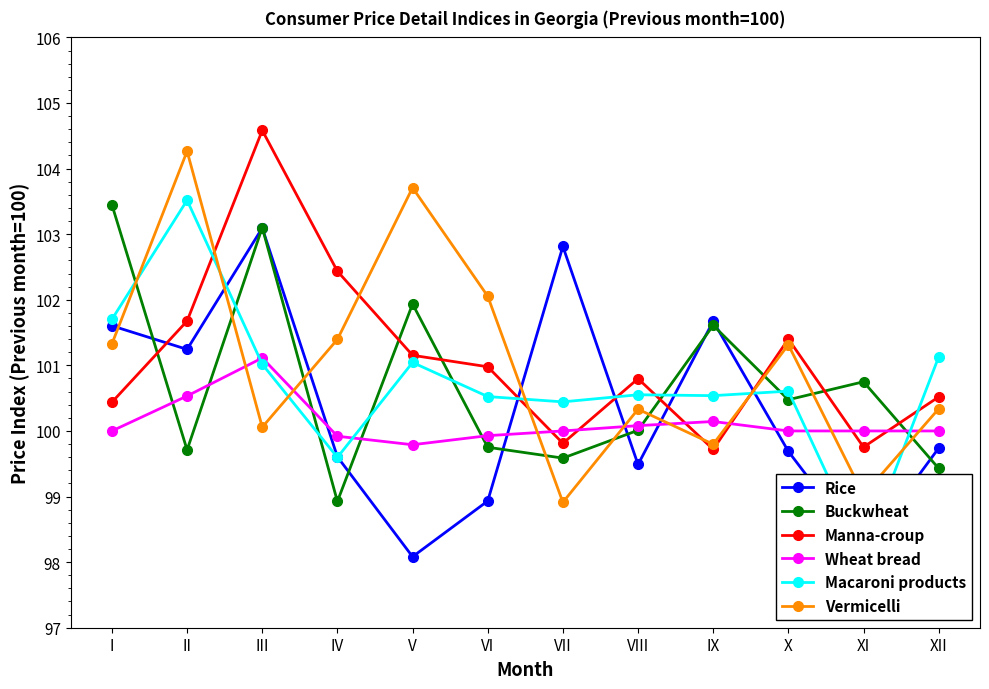

What is the difference between the Rice values at IX and X?

2.0